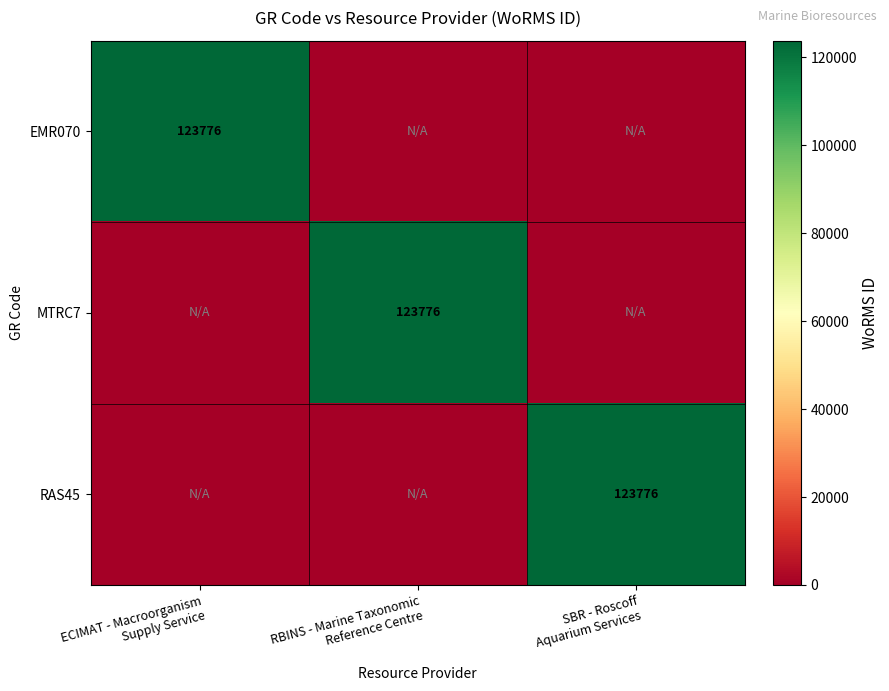

How many data points in EMR070 are above 0?

1